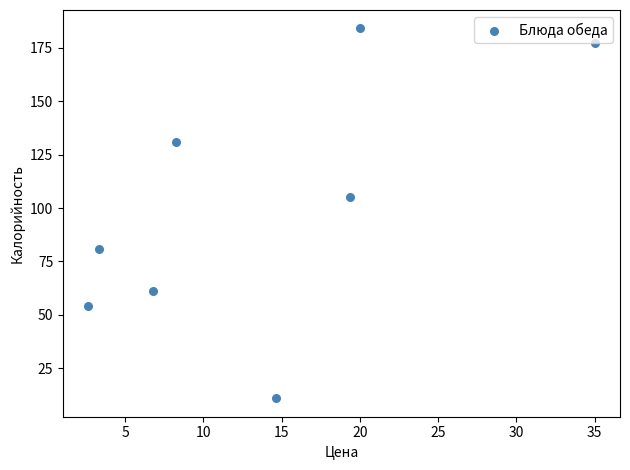

What Y value in the scatter plot is closest to 97?

105